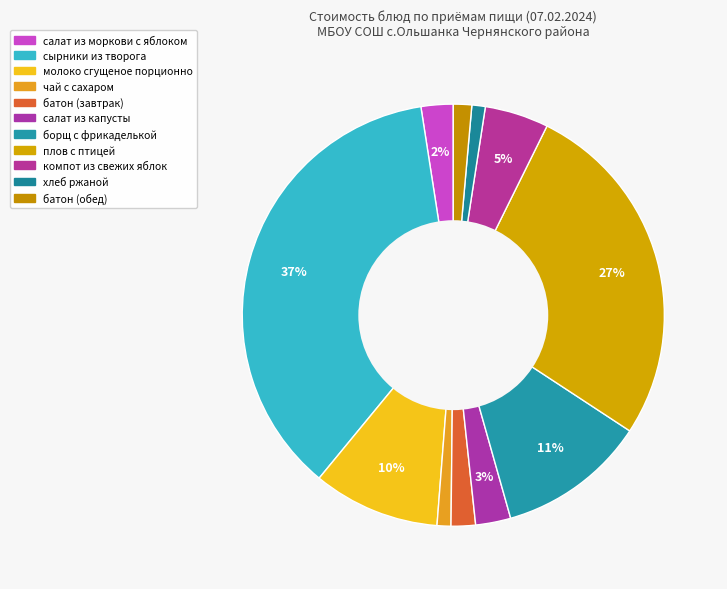

Count the number of slices in the pie.

11